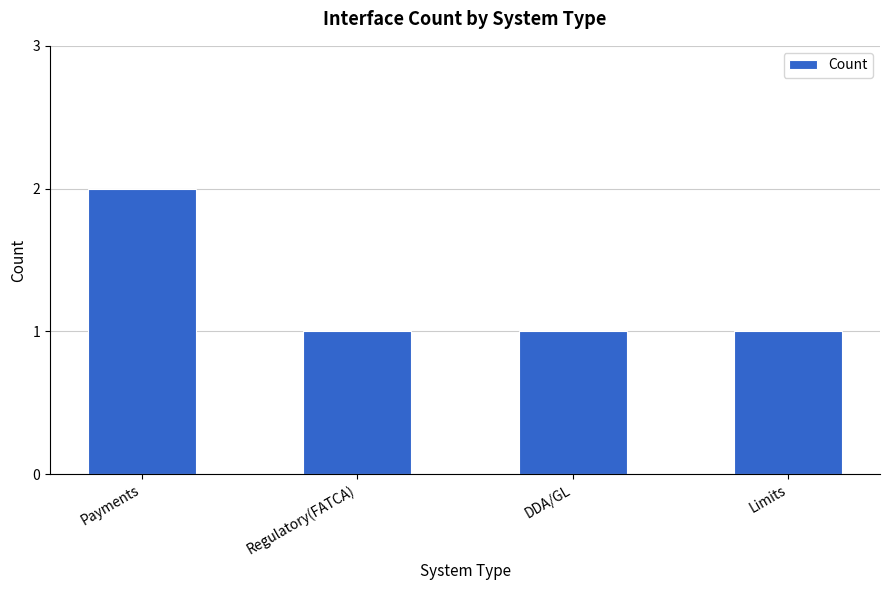

How many bars are there in total?

4